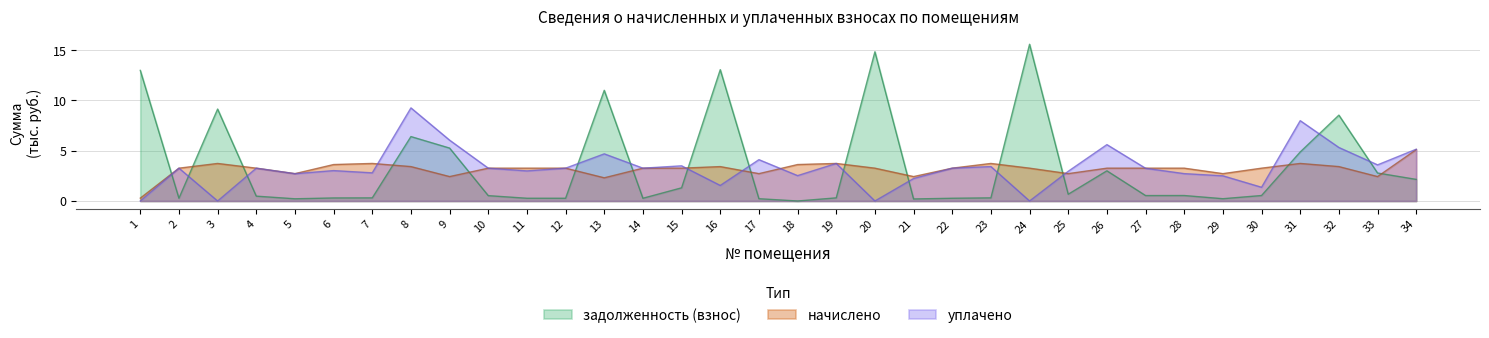

In задолженность (взнос), how many points are higher than both neighbors (excluding endpoints)?

9